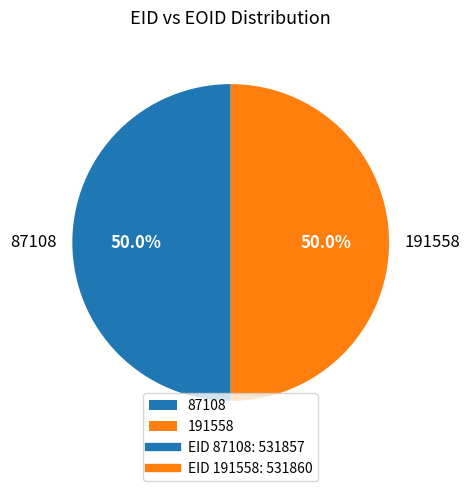

The 191558 slice represents 37% of the pie. True or false?

False